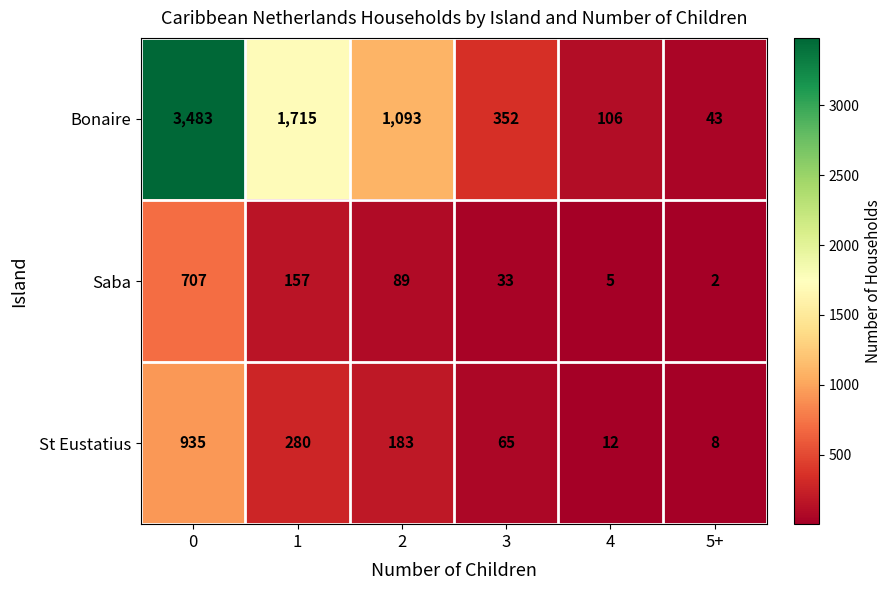

Which series has the widest spread of values?

Bonaire